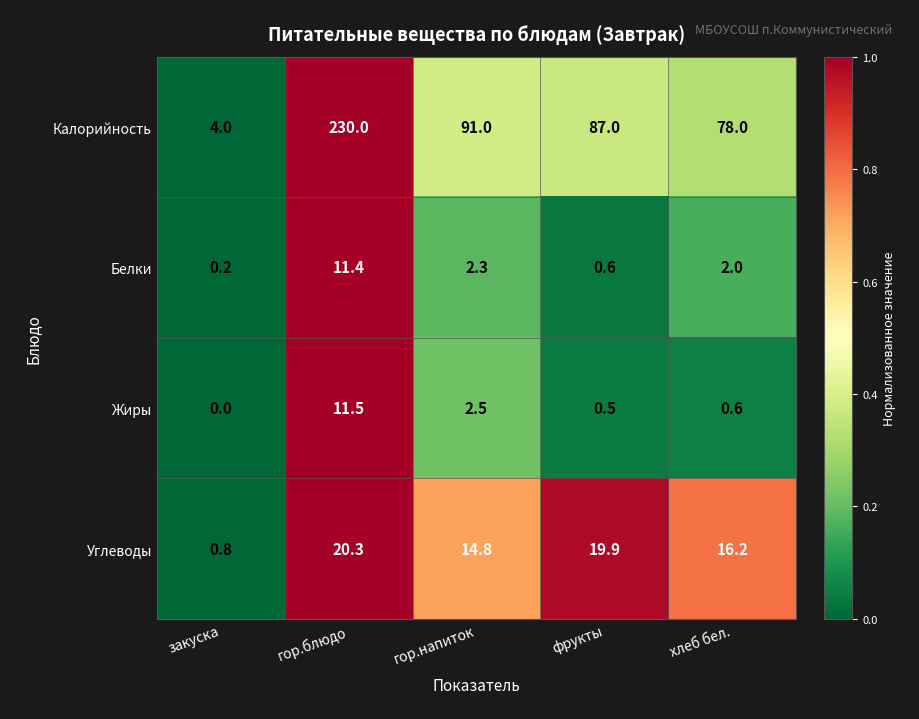

Reading left to right, extract all data points from this chart.

Калорийность: закуска=4.0	гор.блюдо=230.0	гор.напиток=91.0	фрукты=87.0	хлеб бел.=78.0
Белки: закуска=0.2	гор.блюдо=11.4	гор.напиток=2.3	фрукты=0.6	хлеб бел.=2.0
Жиры: закуска=0.0	гор.блюдо=11.5	гор.напиток=2.5	фрукты=0.5	хлеб бел.=0.6
Углеводы: закуска=0.8	гор.блюдо=20.3	гор.напиток=14.8	фрукты=19.9	хлеб бел.=16.2